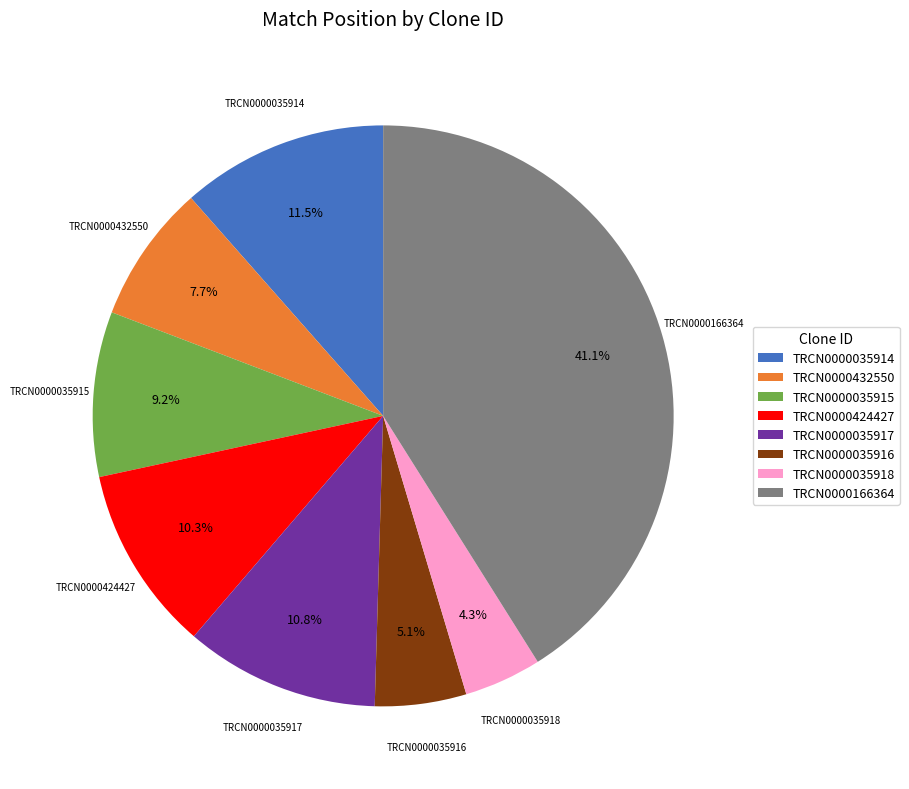

To the nearest percent, what is the average slice percentage?

12%